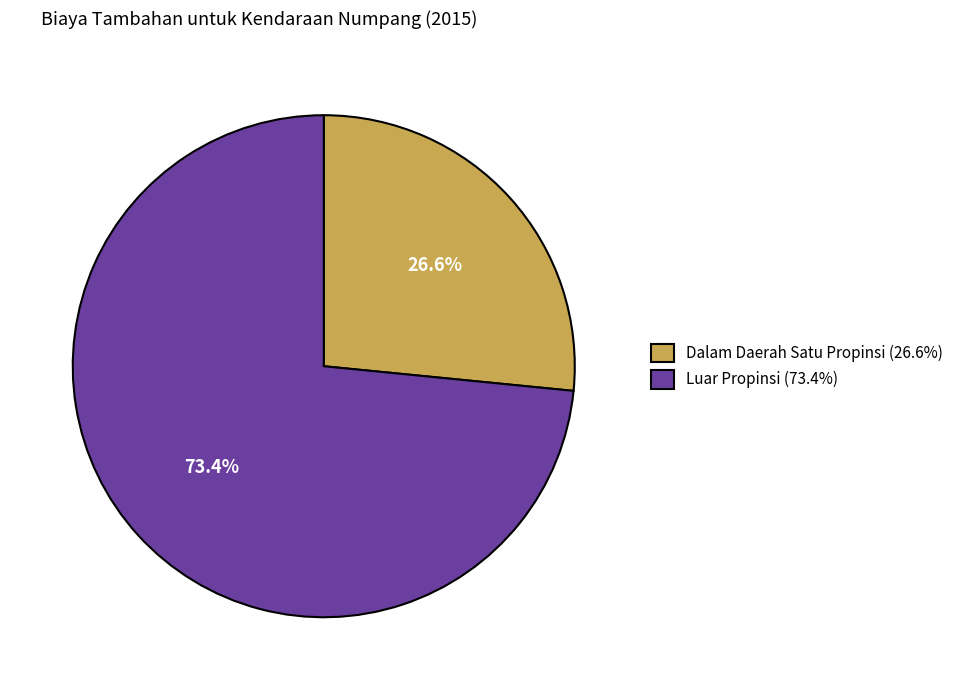

Which category accounts for the majority?

Luar Propinsi